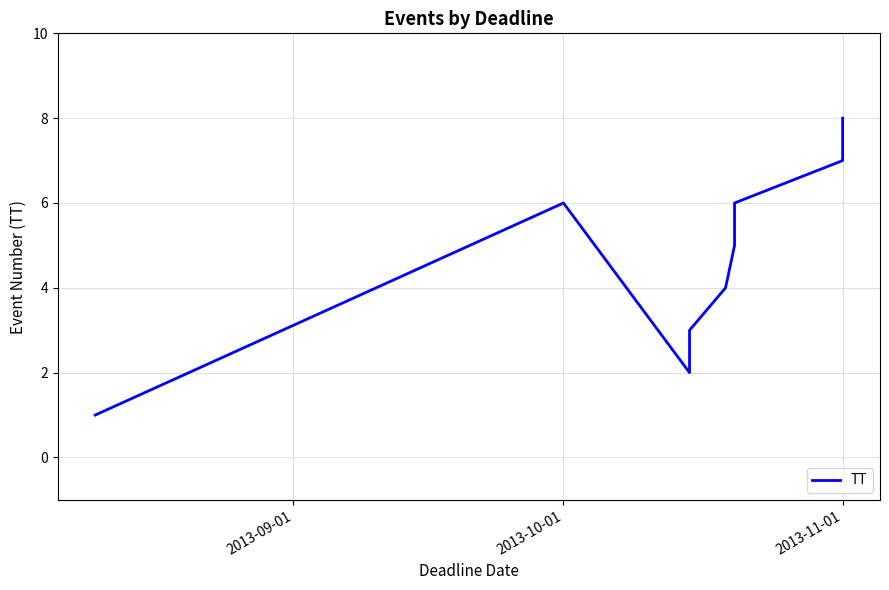

Is this an area chart (filled region under the line)?

No